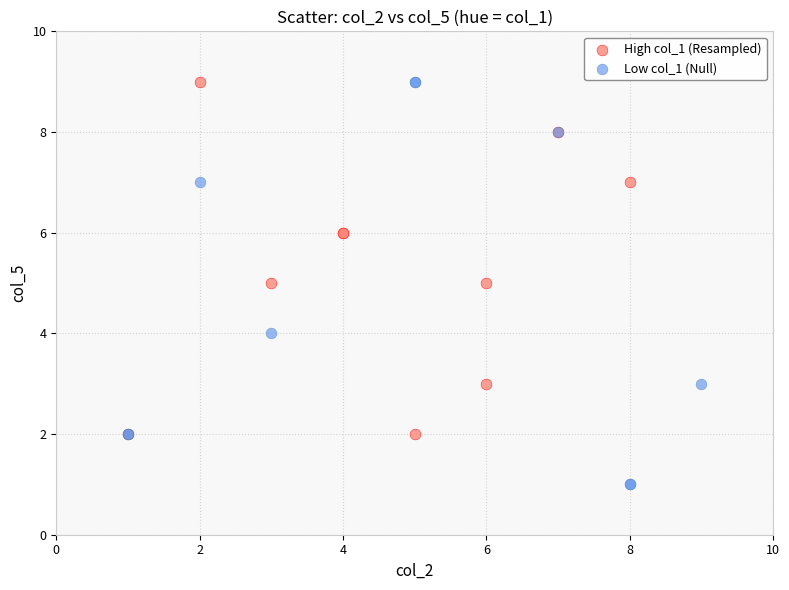

Which series reaches the minimum Y coordinate?

Low col_1 (Null)